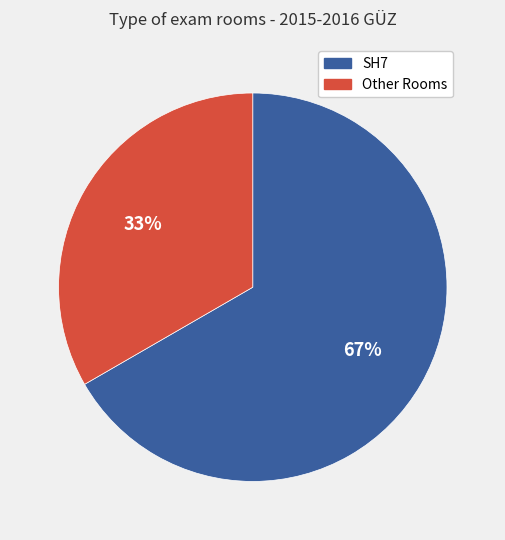

Is there any slice that represents more than half of the pie?

Yes